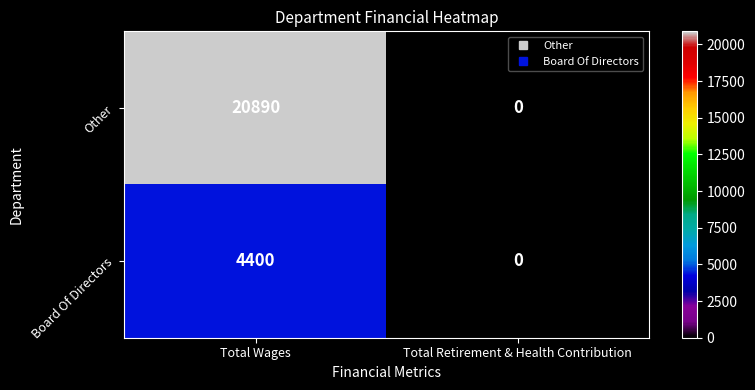

The value of Board Of Directors at Total Wages is 4400. True or false?

True